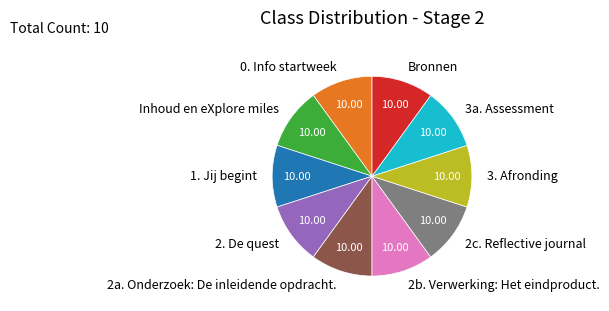

Approximately how many times larger is the value at Inhoud en eXplore miles compared to Bronnen?

1.0